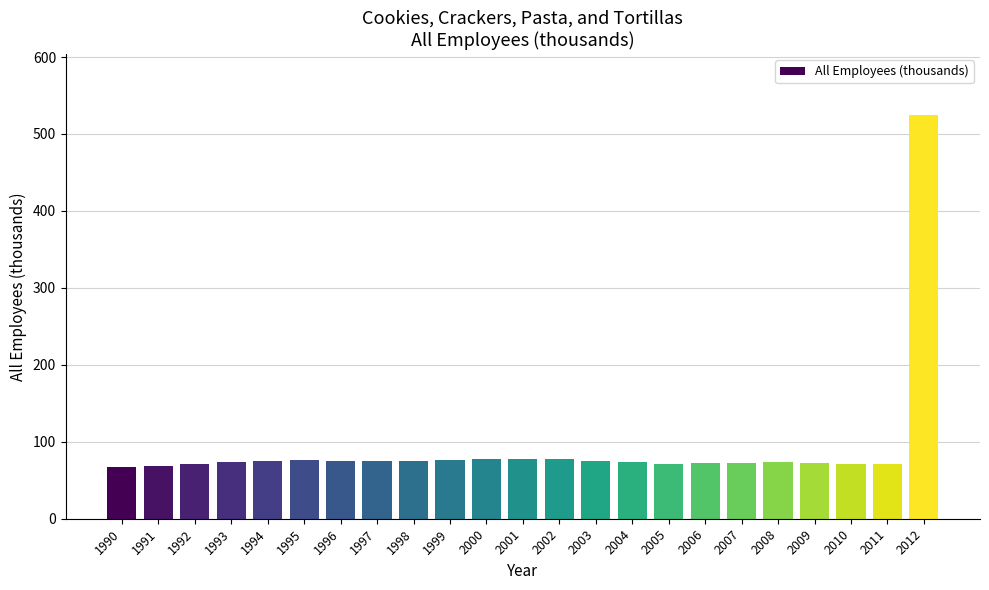

Does the chart contain stacked bars?

No